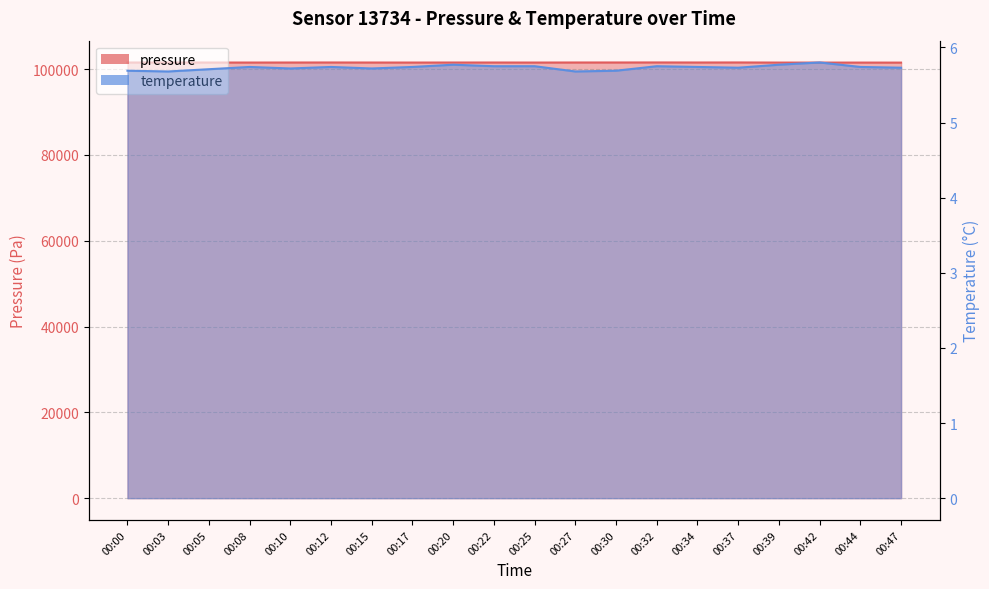

Is the value of pressure at 00:08 greater than the value of temperature at 00:27?

Yes